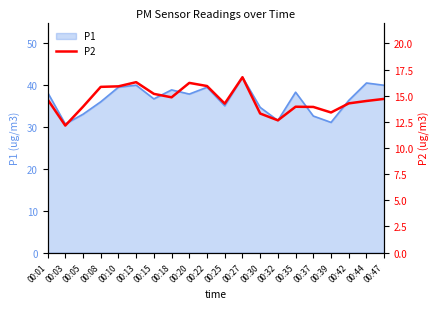

What is the highest value of the P1 series?

42.0